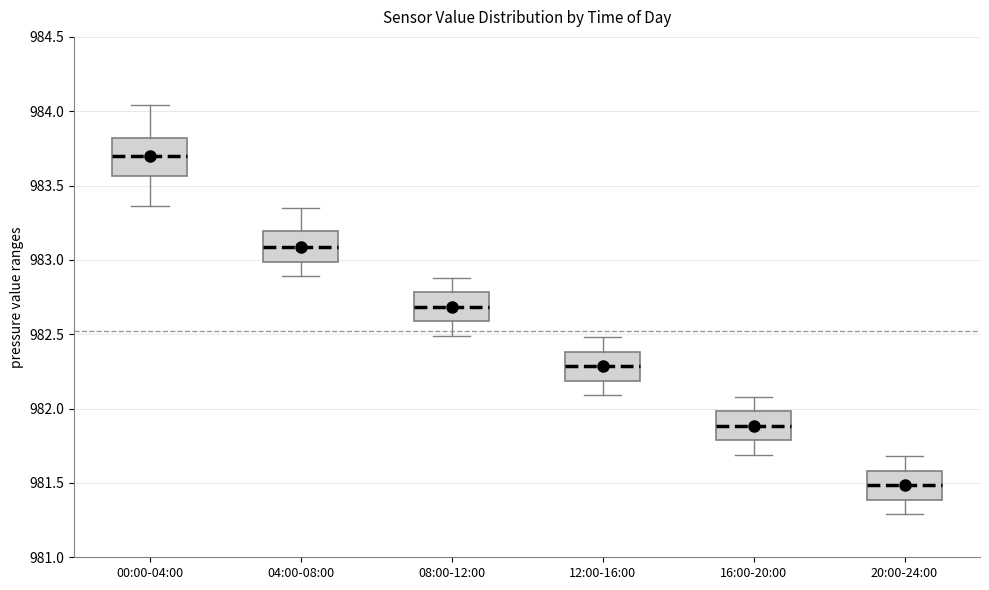

Where does the lower whisker of the box for 08:00-12:00 end on the y-axis? The values are not printed on the chart, so give them approximately, as read against the axis.

982.50